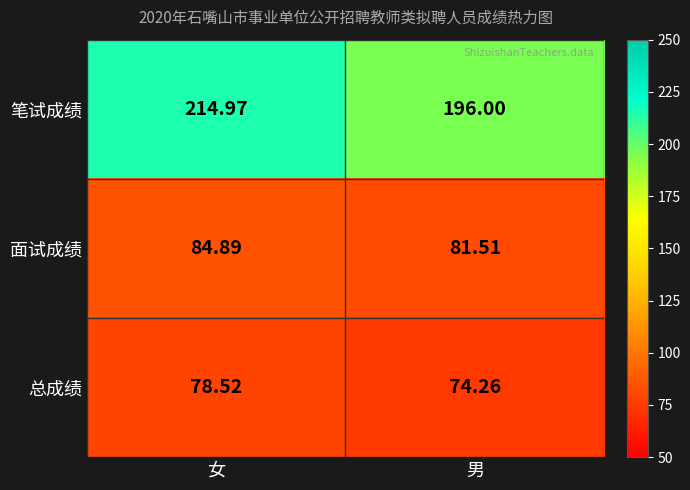

Which series changed the most between 女 and 男?

笔试成绩